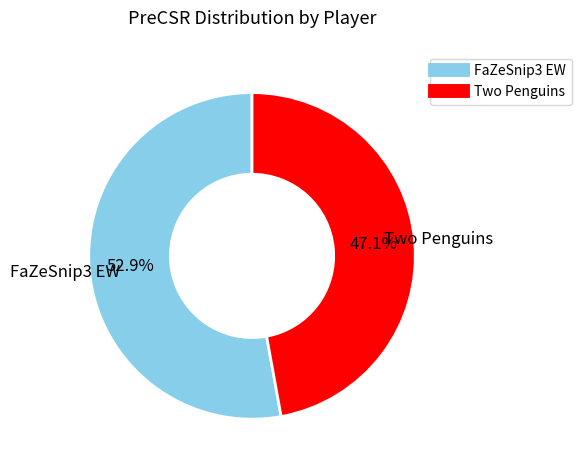

Which has a higher value, FaZeSnip3 EW or Two Penguins?

FaZeSnip3 EW